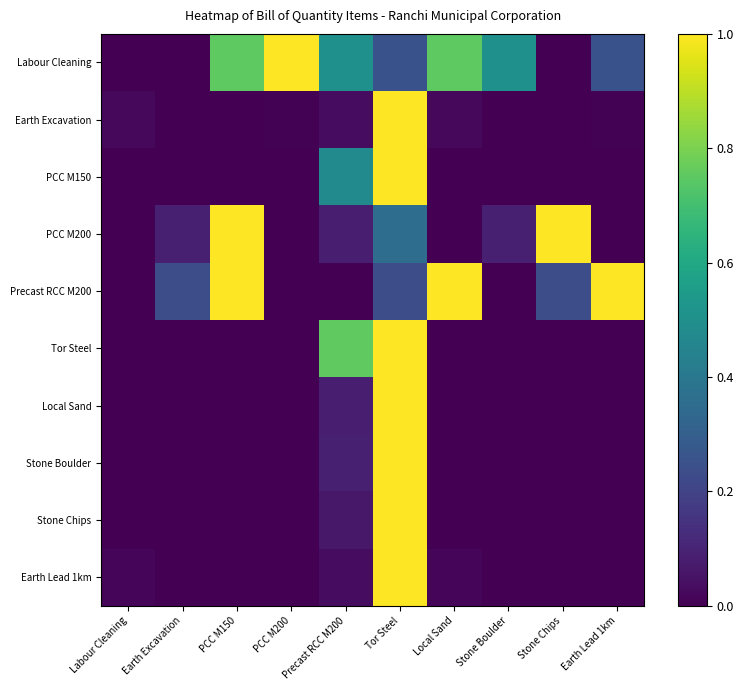

Which series has the largest range (max minus min)?

Labour Cleaning